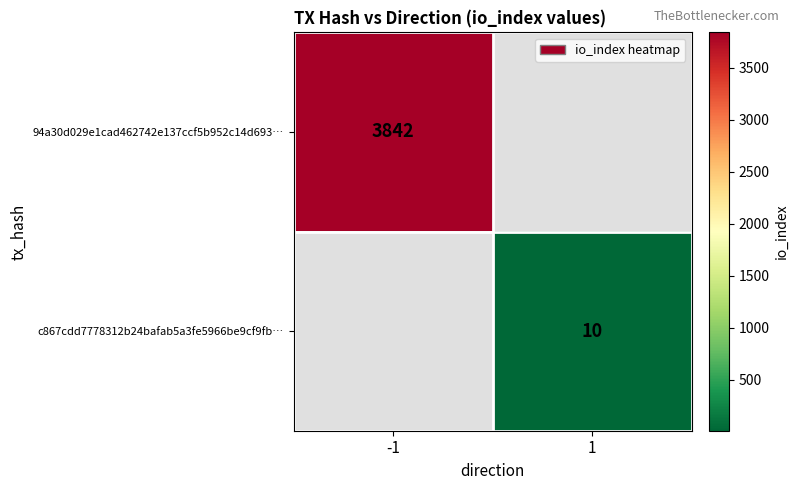

Between 1 and -1, which is larger?

-1